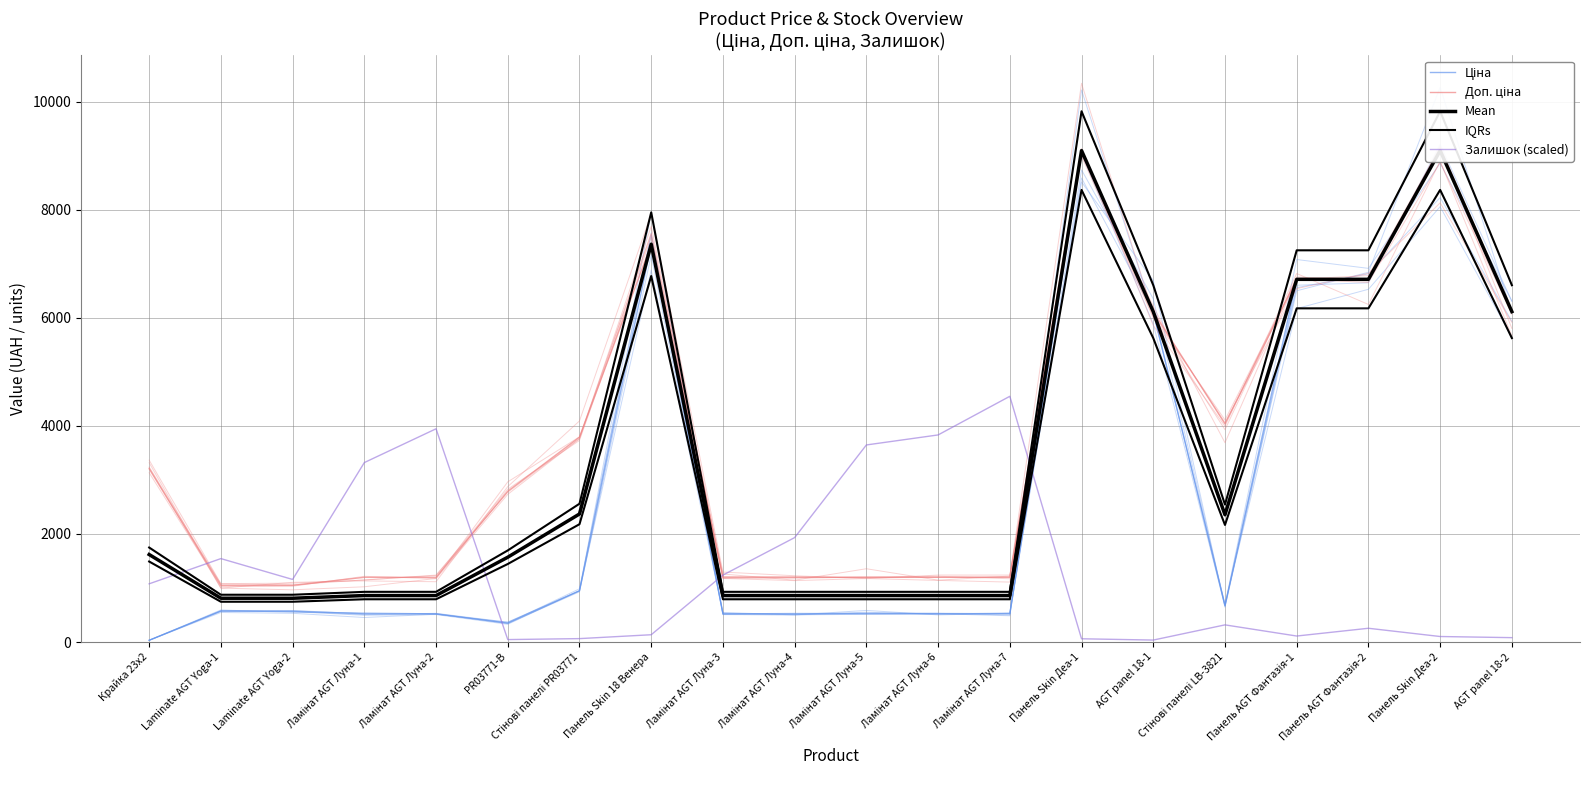

What position from the right is PR03771-B?

15